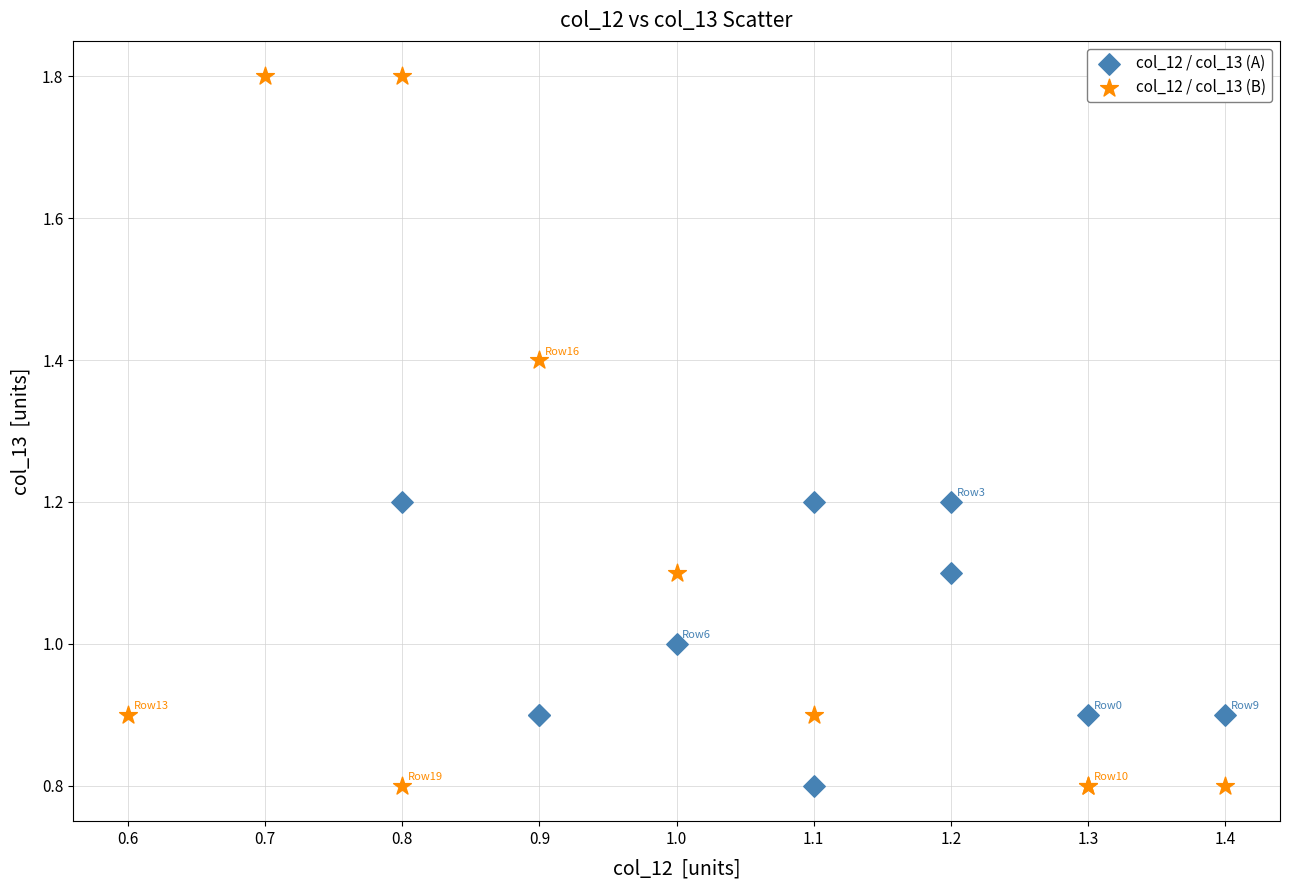

Which series has the largest Y range (max minus min)?

col_12 / col_13 (B)